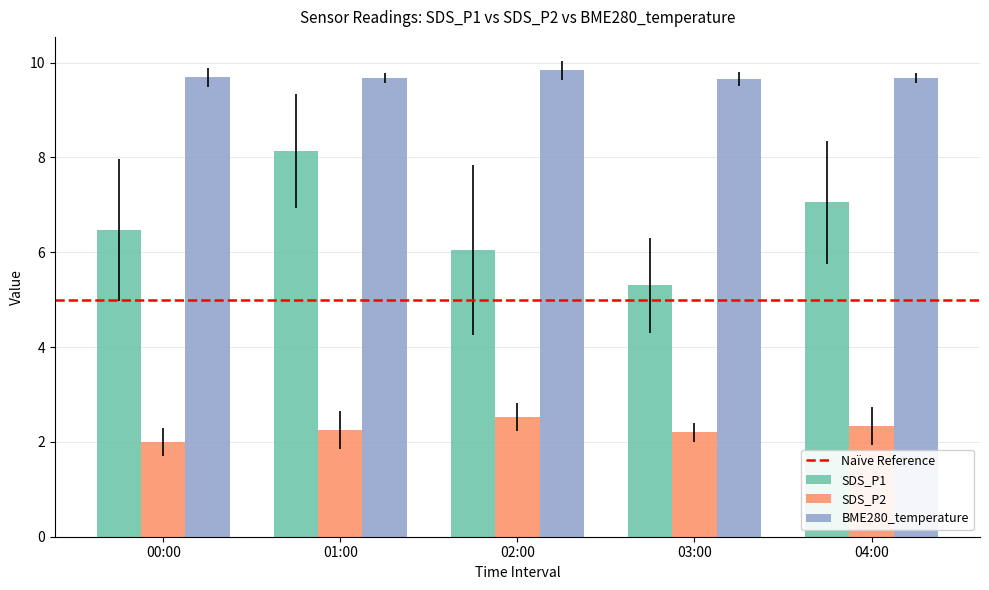

At which category is the sum across all series the highest?

01:00